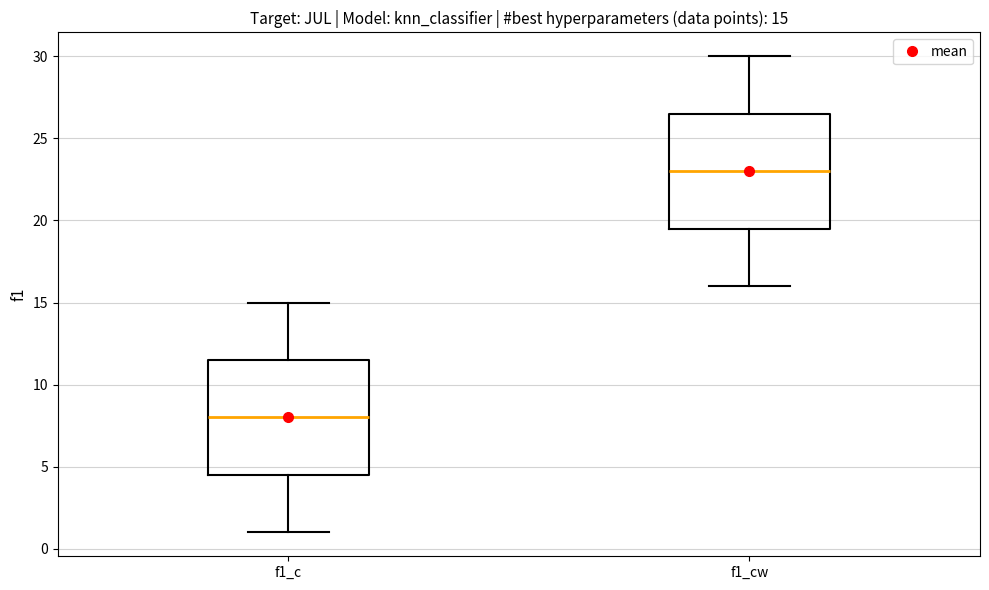

Which box has the lowest median line?

f1_c